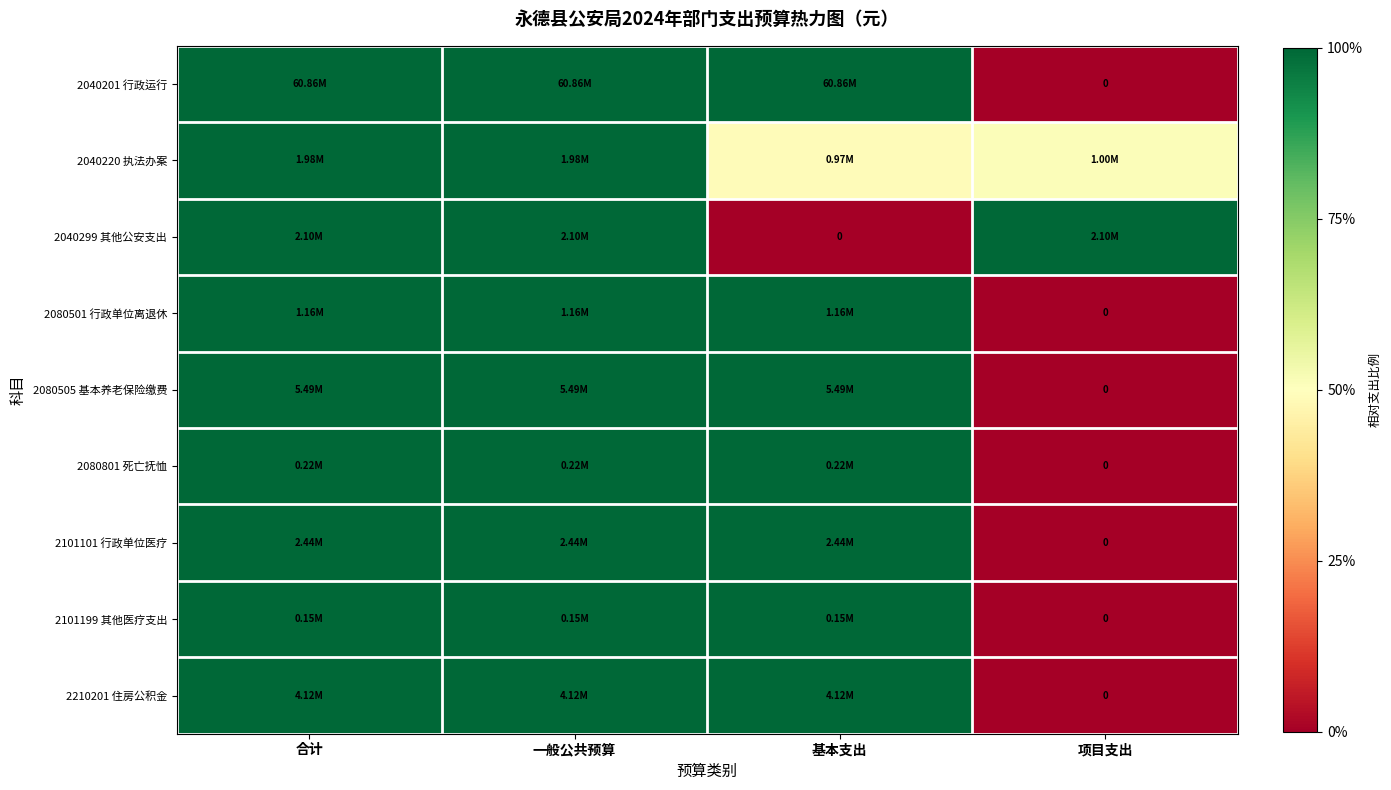

Count the number of data series in this chart.

9